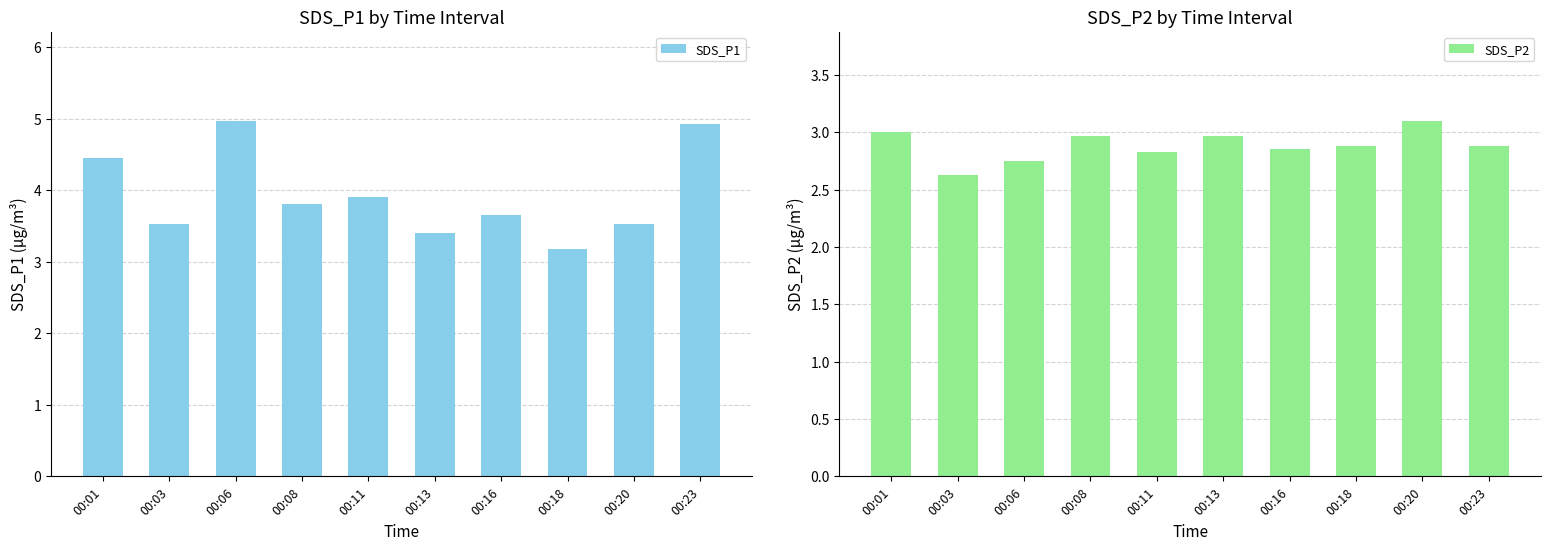

List the labels in order of SDS_P1 value, largest first.

00:06, 00:23, 00:01, 00:11, 00:08, 00:16, 00:03, 00:20, 00:13, 00:18